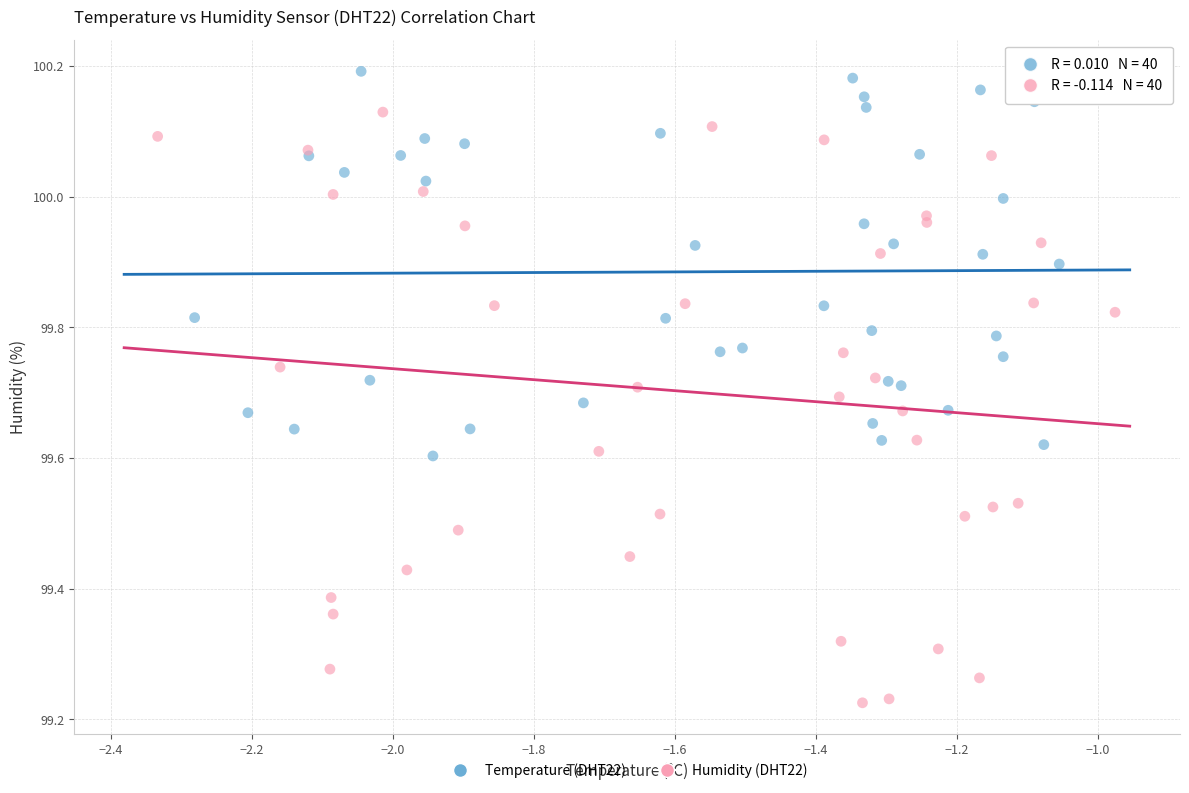

Which series has the largest Y range (max minus min)?

Humidity (DHT22)